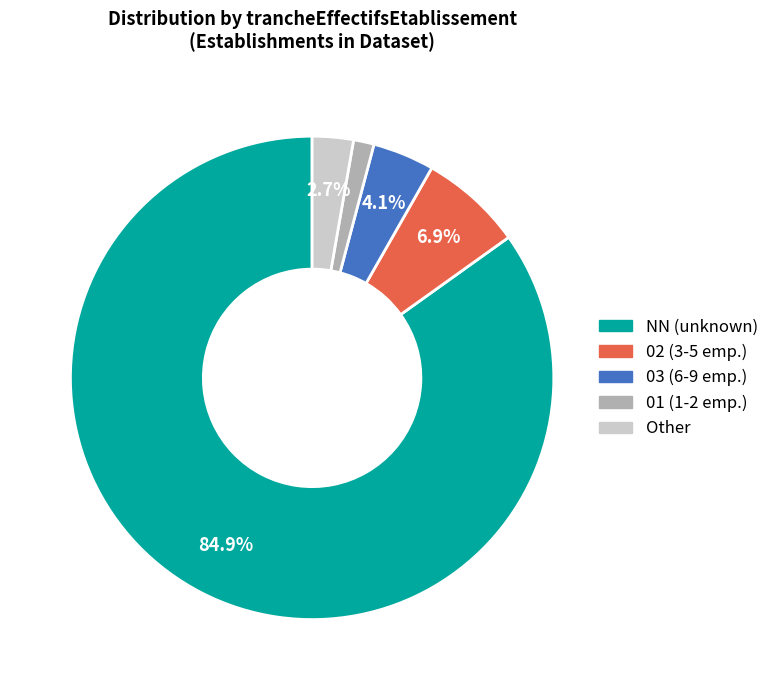

Rank the categories by value from highest to lowest.

NN (unknown), 02 (3-5 emp.), 03 (6-9 emp.), Other, 01 (1-2 emp.)